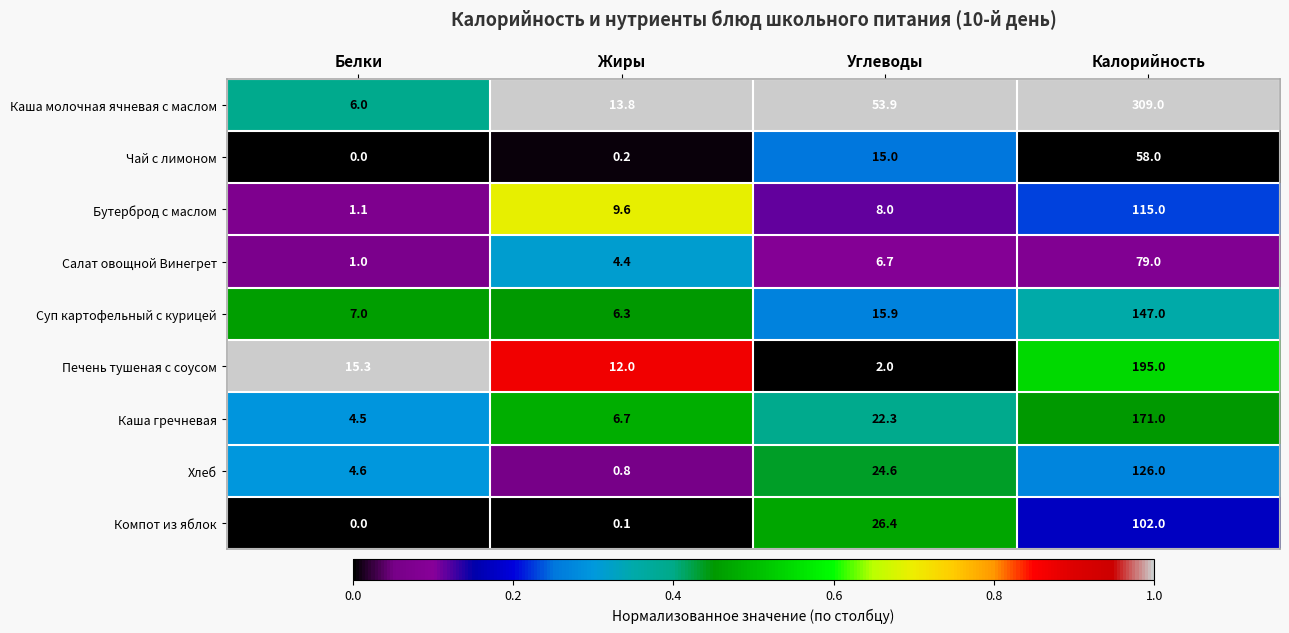

Where does the Бутерброд с маслом series first go above 9?

Жиры